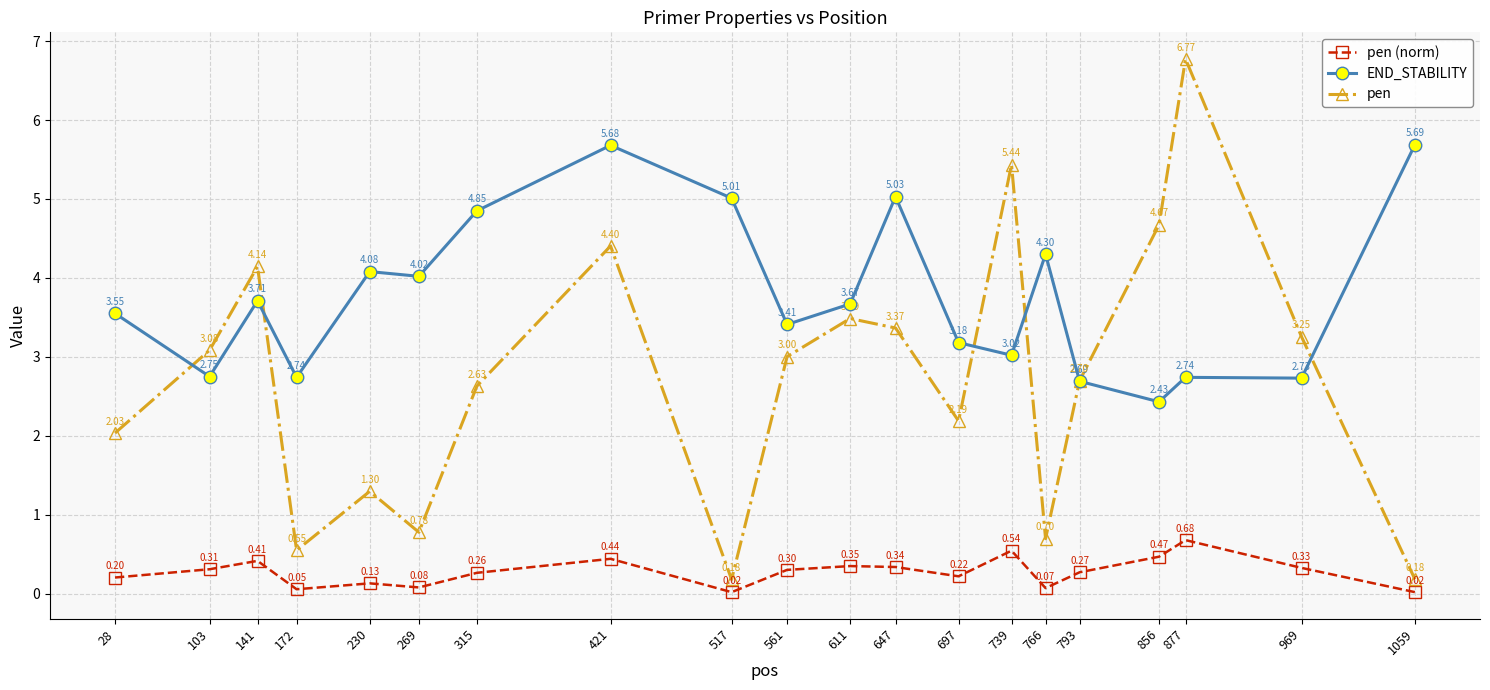

True or false: pen (norm) and pen cross at least once.

False